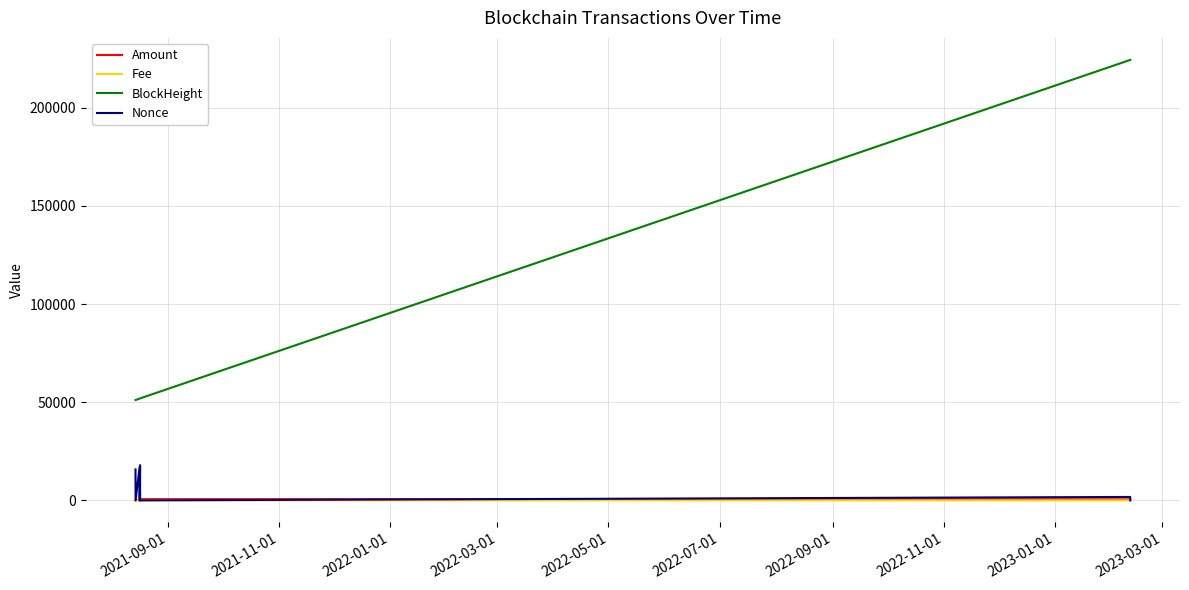

What is the average value of the Nonce series?

6548.8